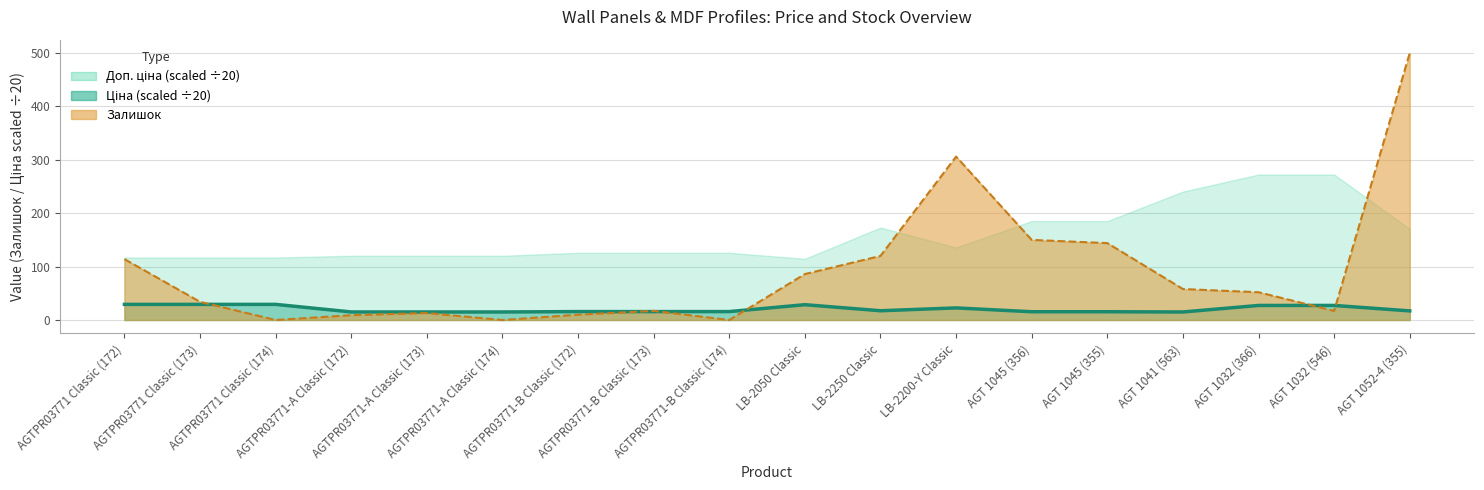

Is it true that the value at AGTPR03771 Classic (174) is 29.2?

True